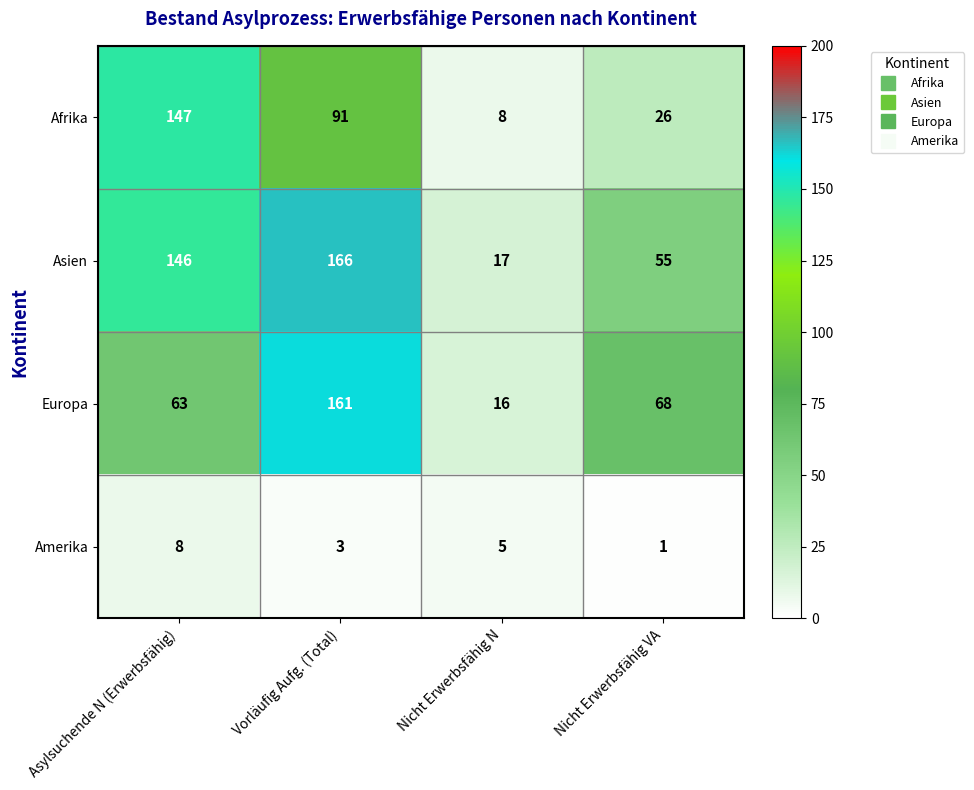

The Afrika series shows 147 at Asylsuchende N (Erwerbsfähig). True or false?

True